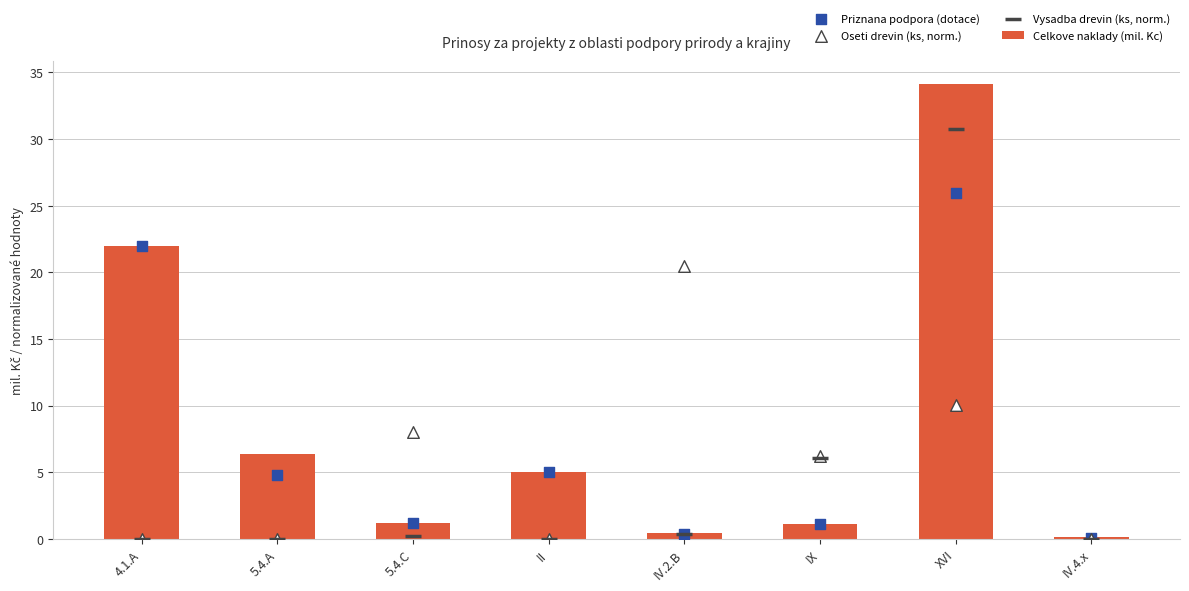

Which series reaches the minimum Y coordinate?

Oseti drevin (ks, norm.)